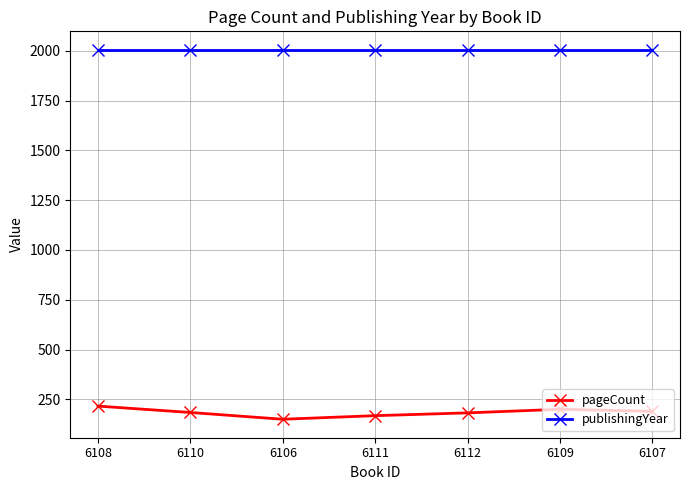

What is the label of the 2nd point from the left?

6110